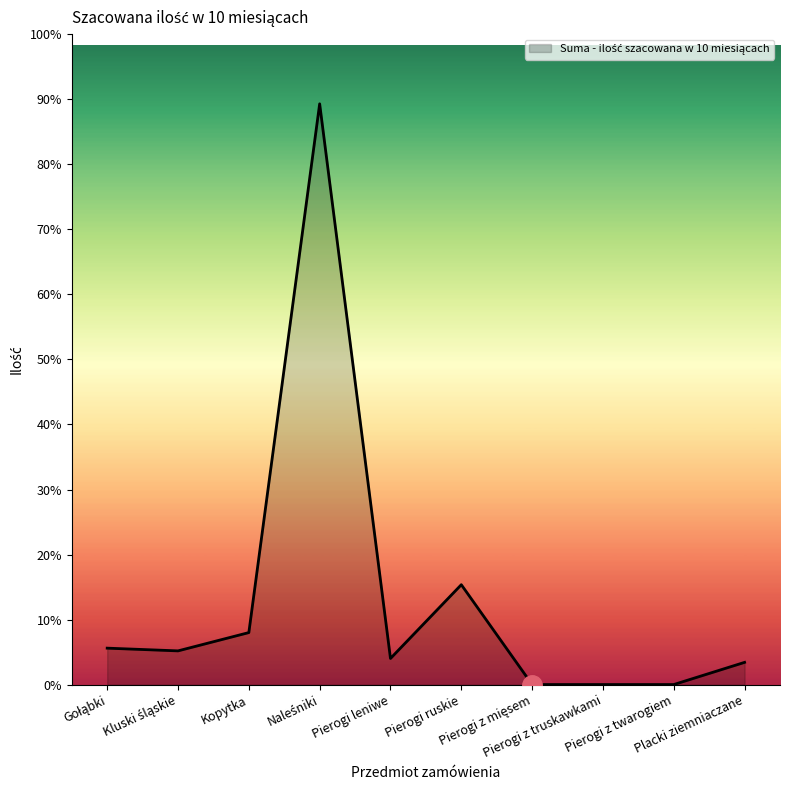

Does the chart have visible grid lines?

No